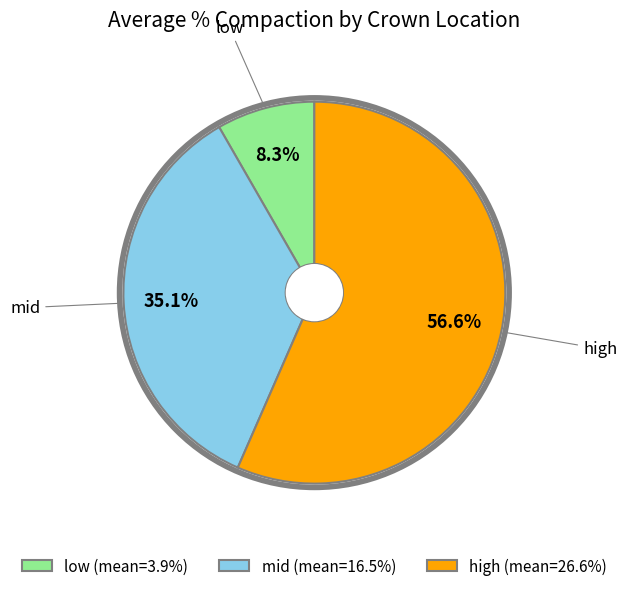

What percentage is the low slice, to the nearest percent?

8%